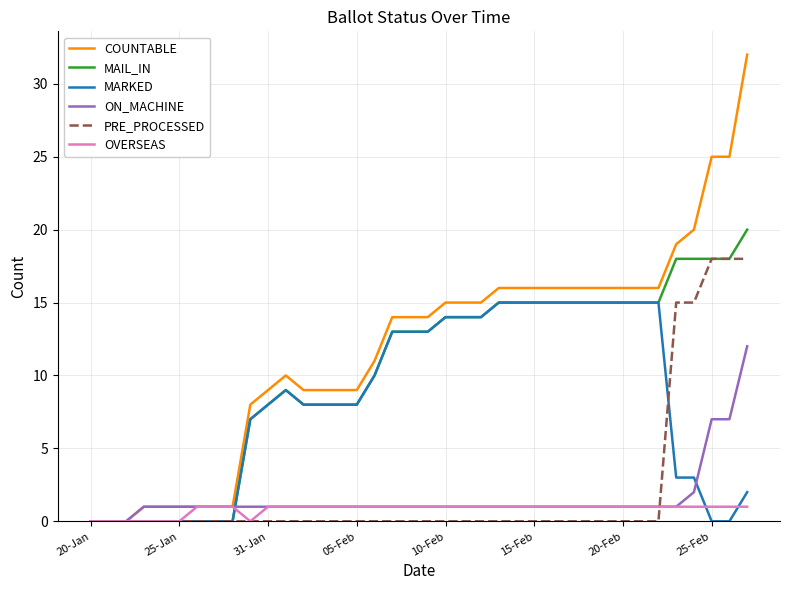

What is the maximum value for COUNTABLE?

32